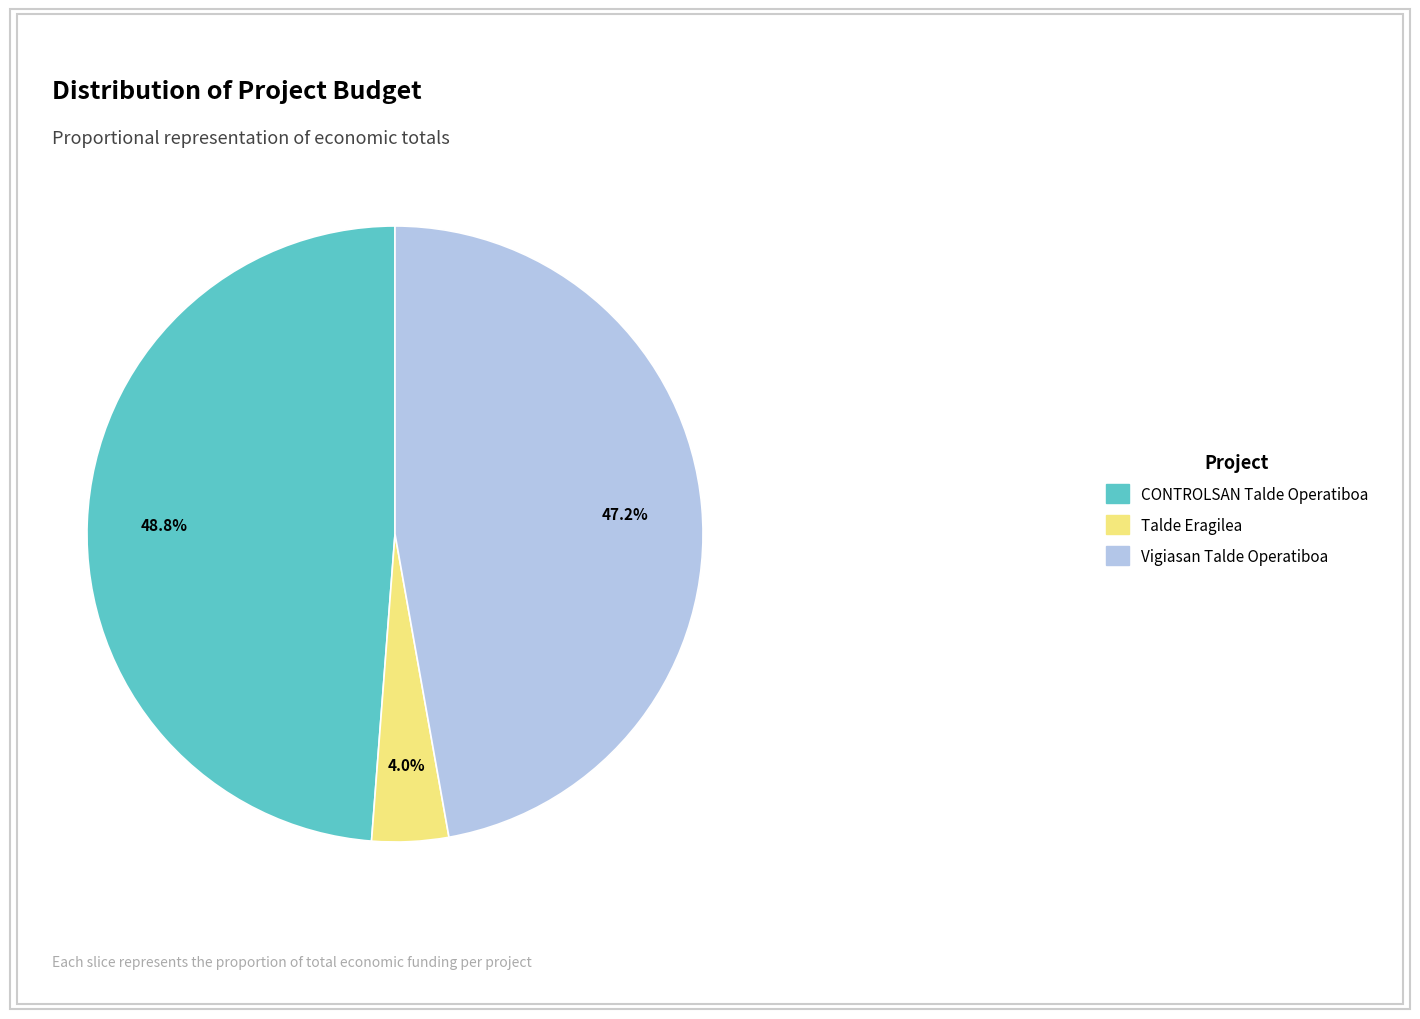

Does CONTROLSAN Talde Operatiboa represent more than half of the total?

No